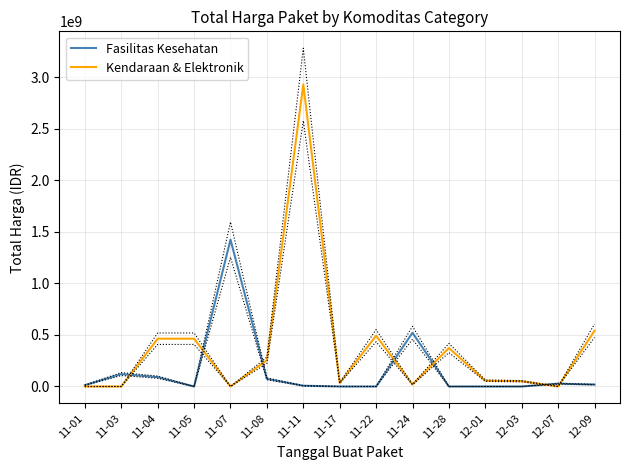

Is the value of Kendaraan & Elektronik at 11-03 greater than the value of Fasilitas Kesehatan at 11-05?

No